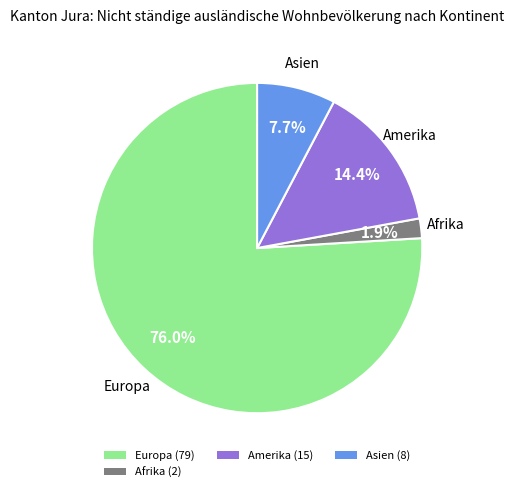

Rank the categories by value from lowest to highest.

Afrika (2), Asien (8), Amerika (15), Europa (79)